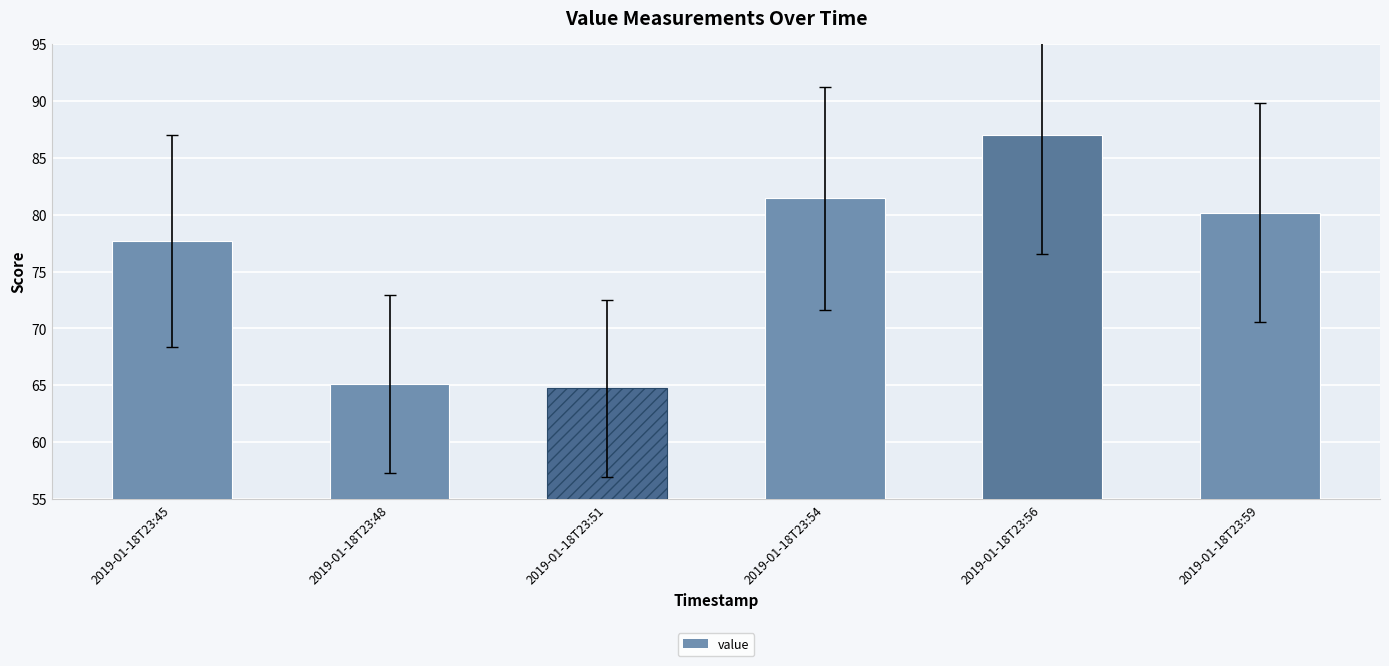

What is the difference between the maximum and second lowest values?

21.9